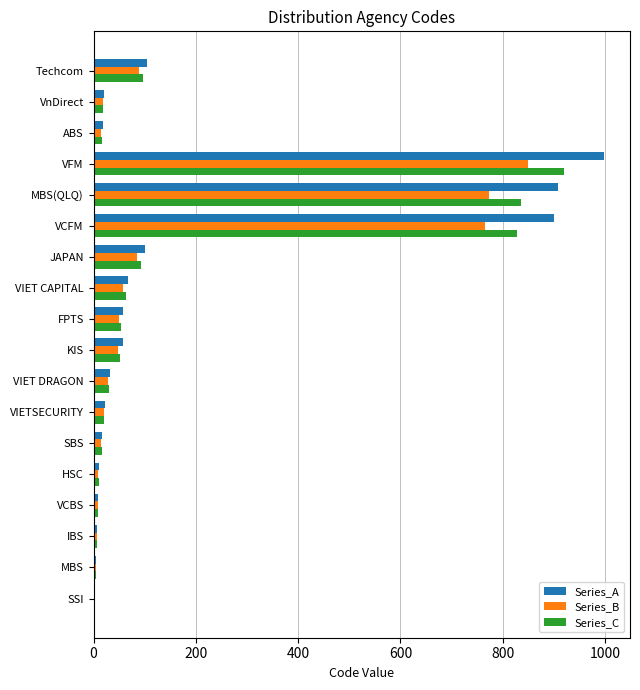

What is the sum of all Series_C values?

3076.5